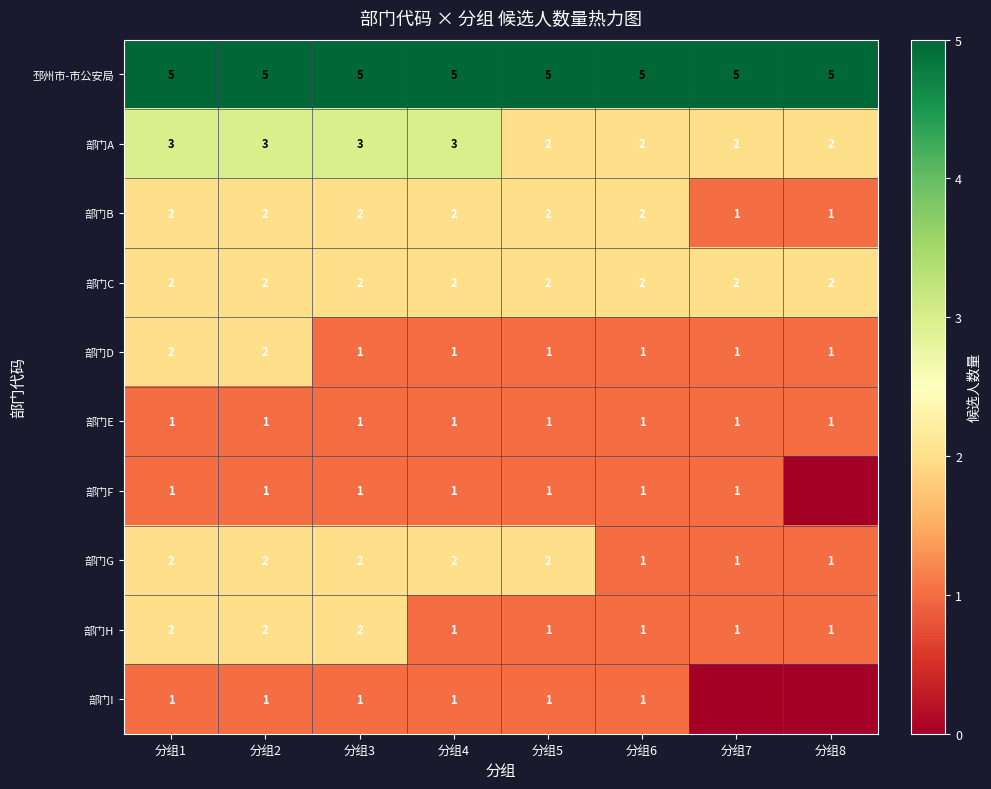

What is the total value across all series at 分组2?

21